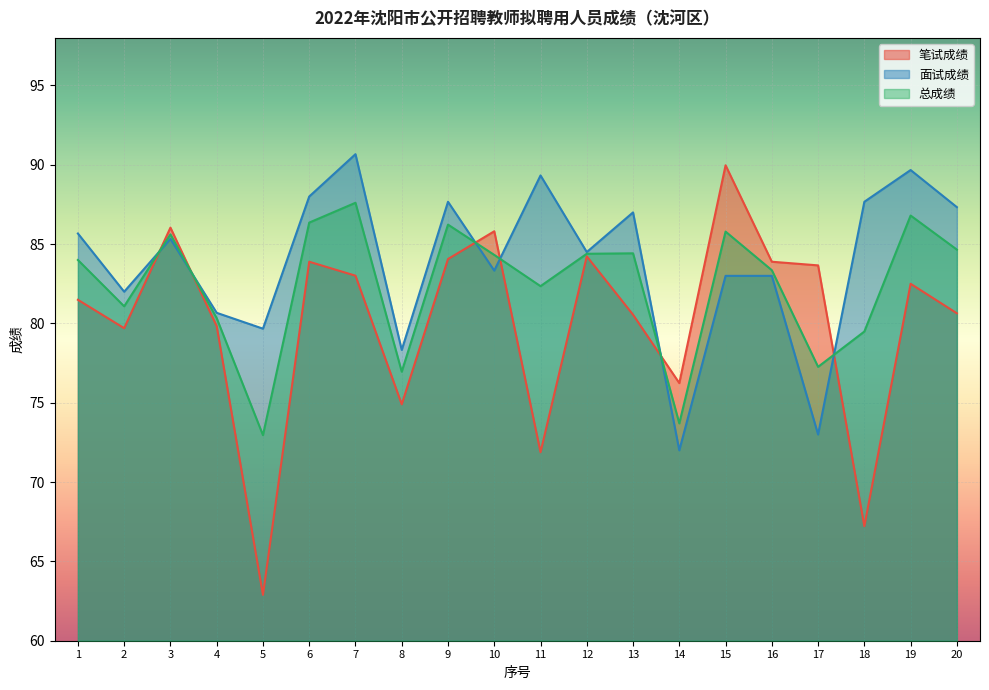

What is the value of the 笔试成绩 point at the 2nd from the left?

79.7